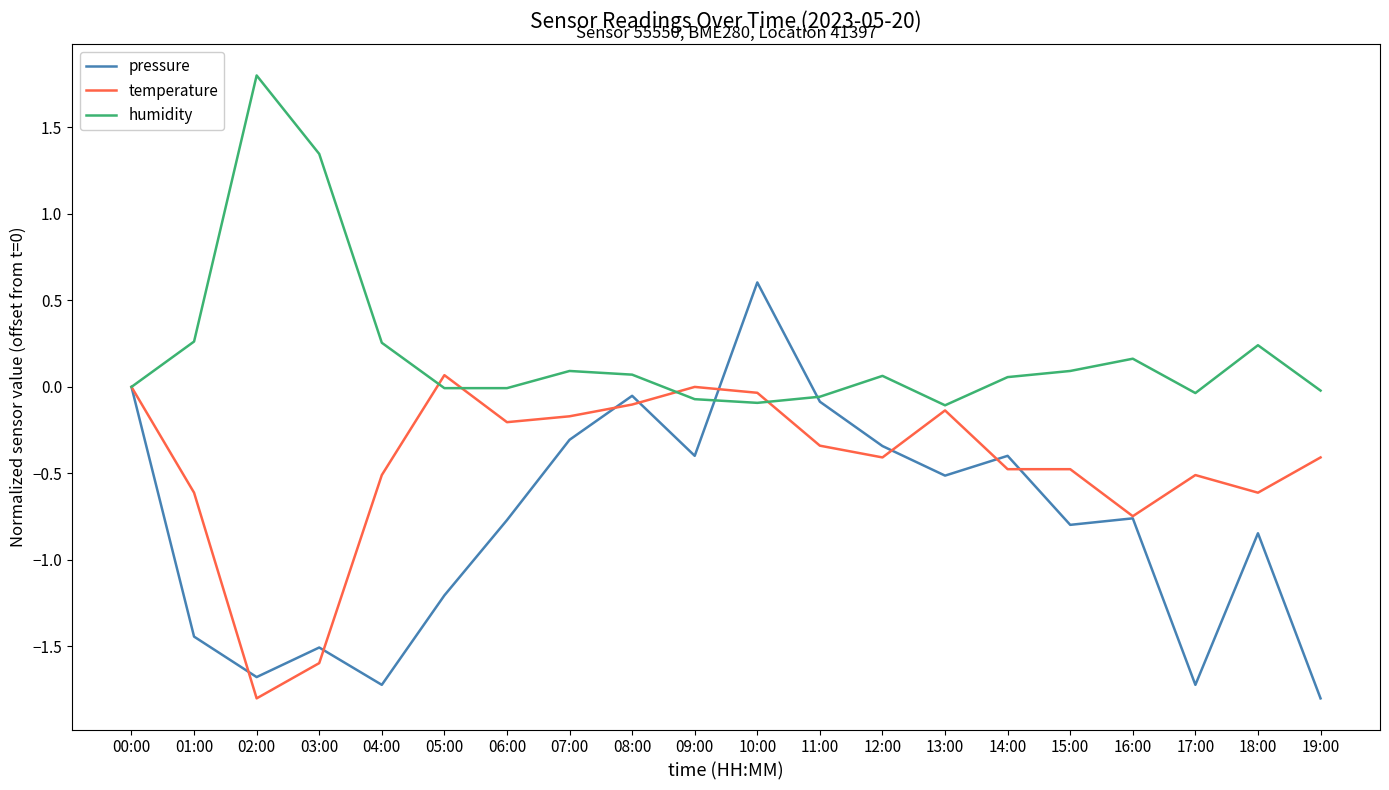

Which series ends up on top after the final intersection of pressure and humidity?

humidity